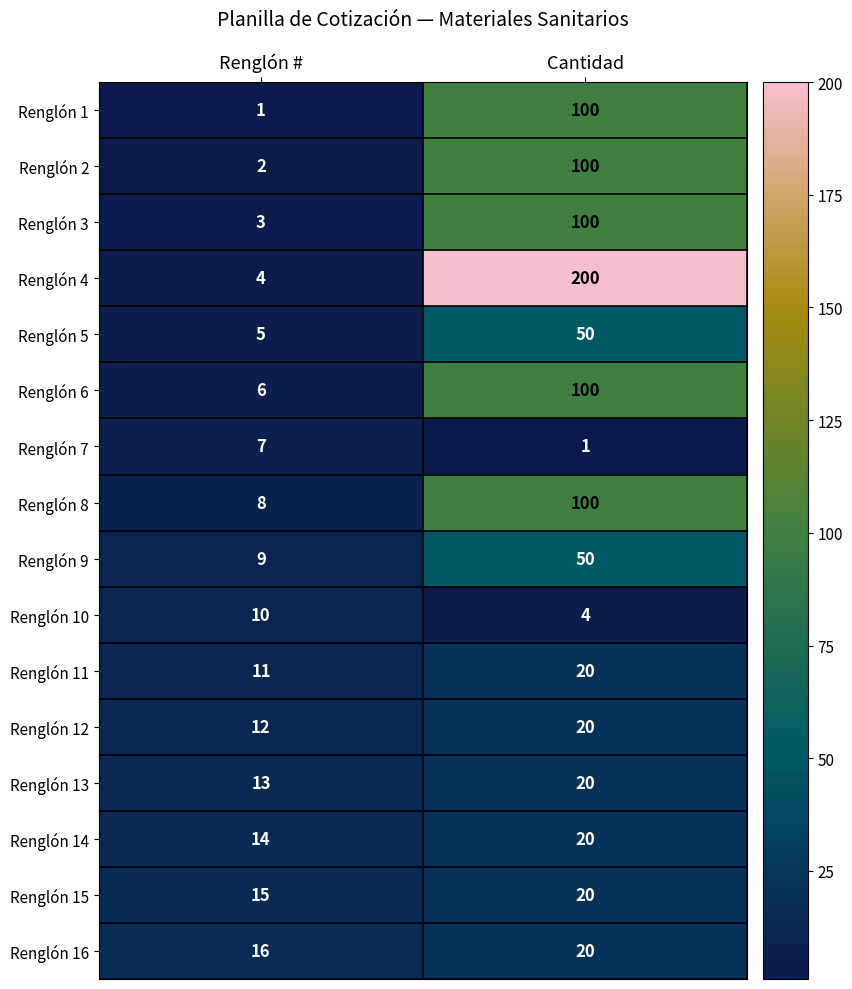

Count the number of data series in this chart.

16